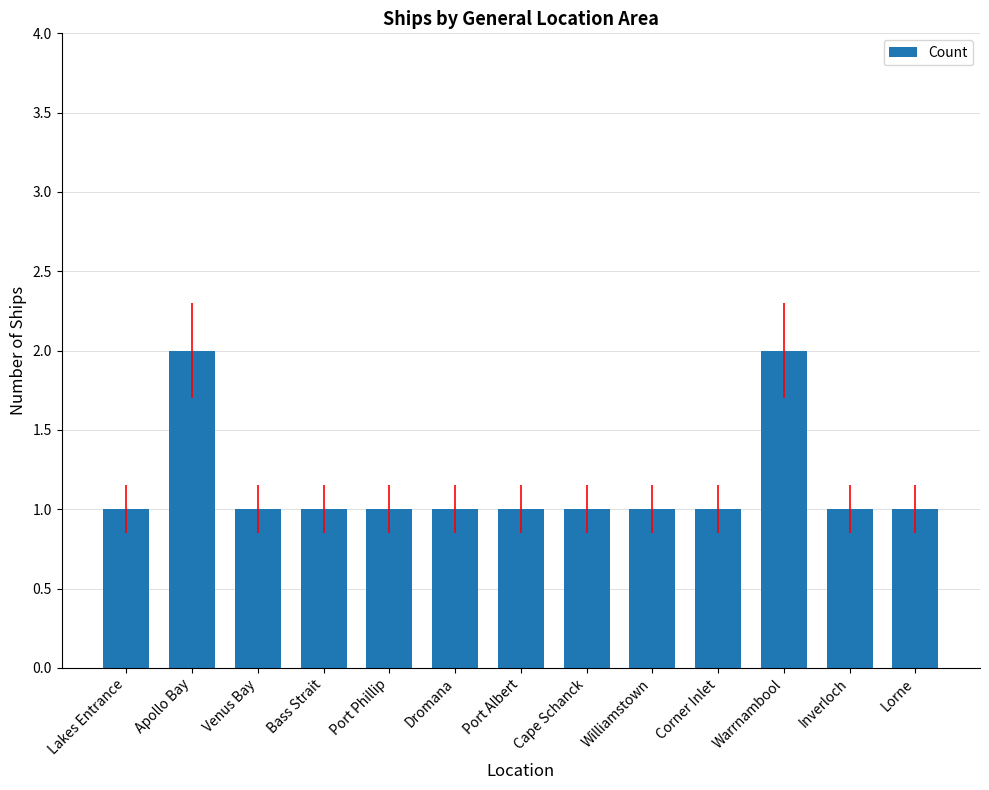

What is the value of the 11th bar from the left?

2